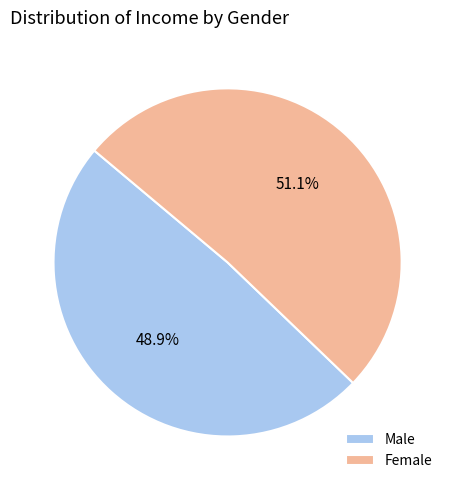

Approximately how many times larger is the value at Male compared to Female?

1.0